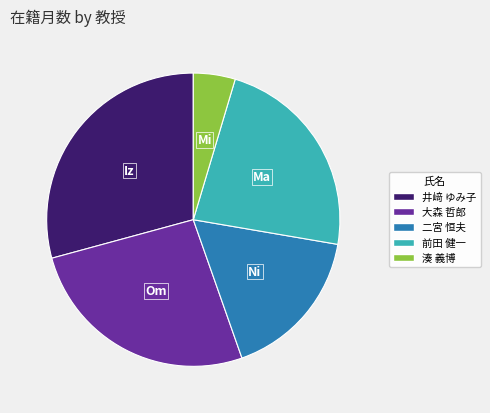

The 大森 哲郎 slice represents 19% of the pie. True or false?

False